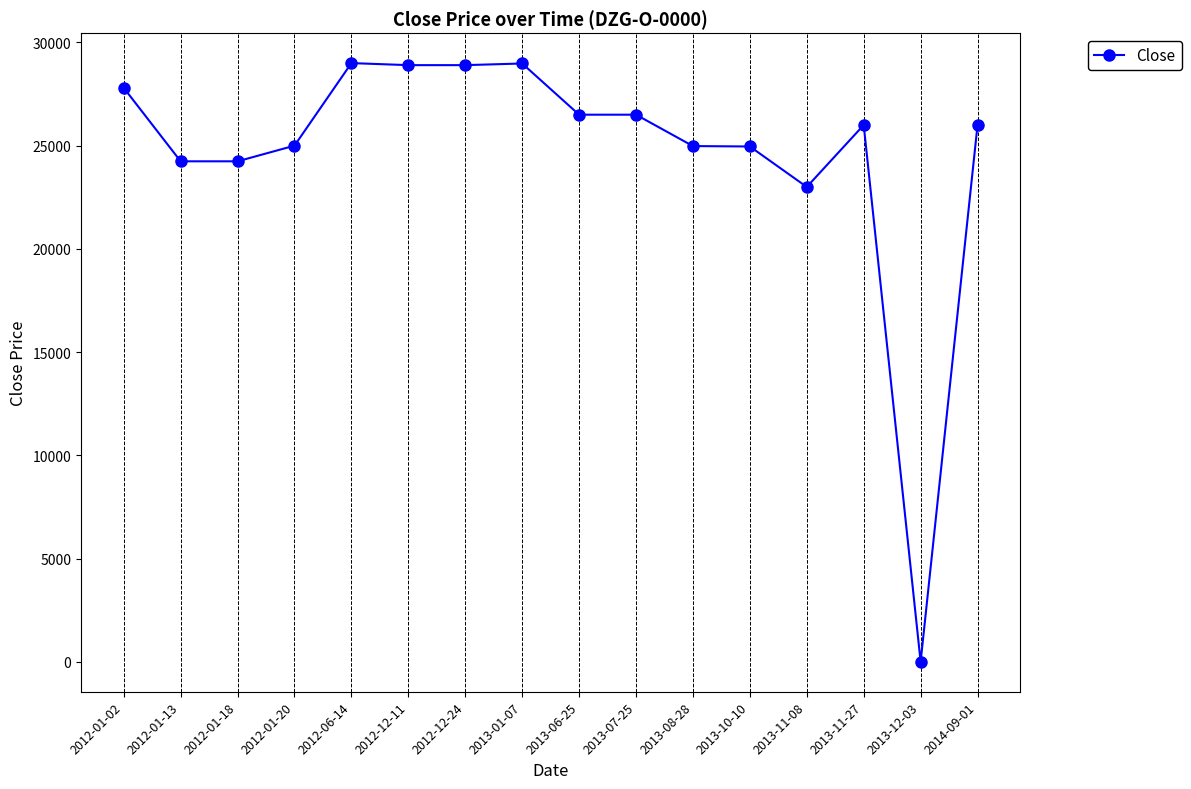

What is the difference between the second highest and second lowest values?

5980